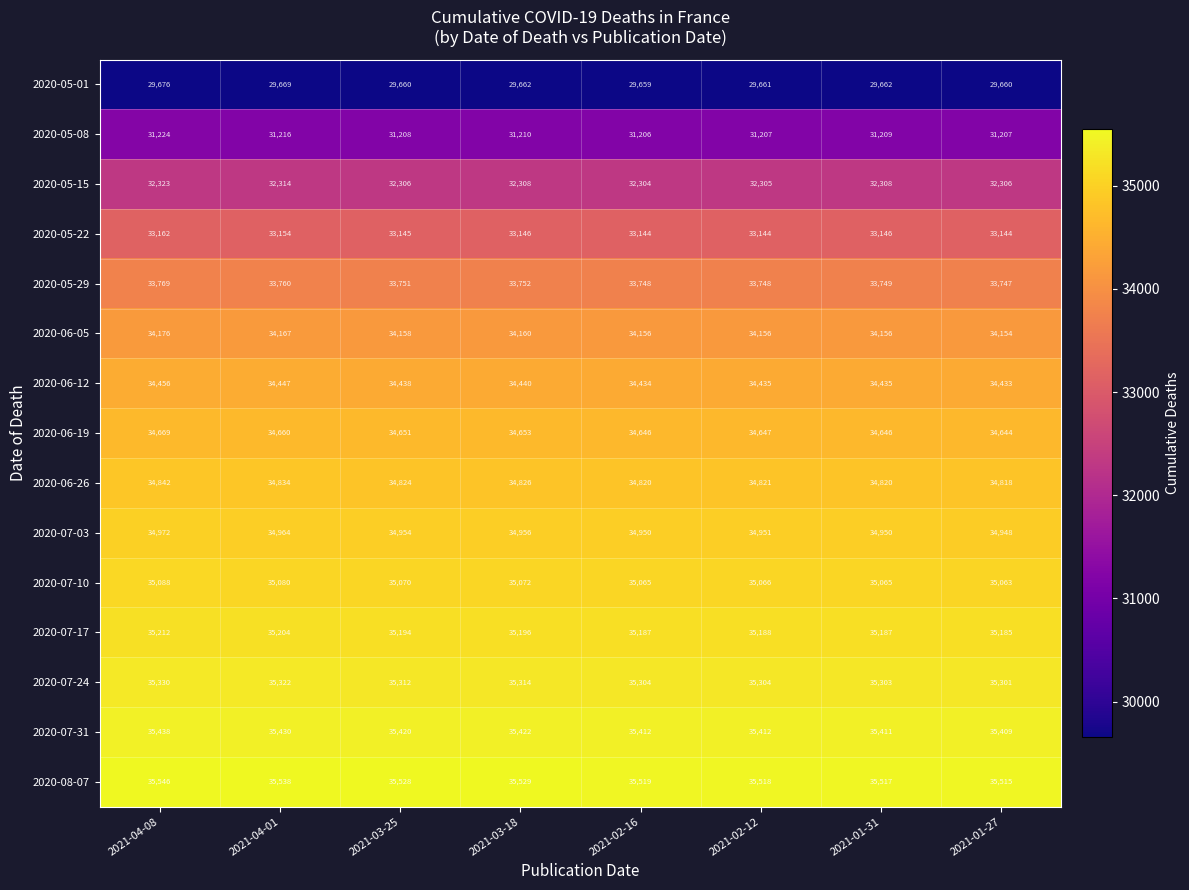

Which series has the largest total across all categories?

2020-08-07